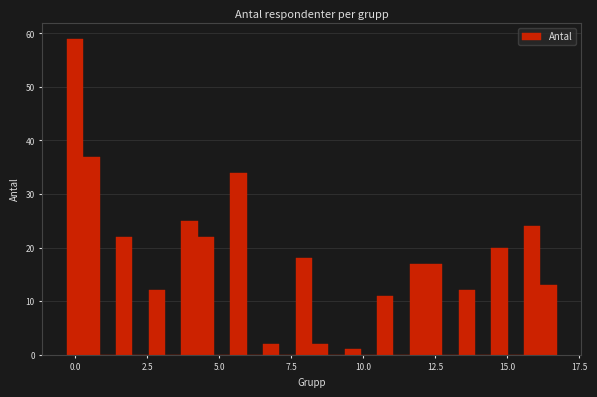

Around what value on the x-axis is the tallest bar? Give the approximate position of its centre, as read against the axis.

0.0